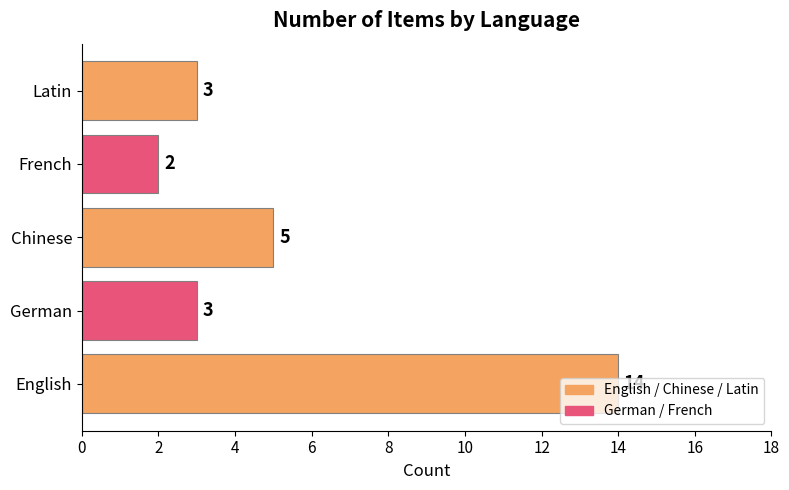

The chart shows a value of 25 at English. True or false?

False